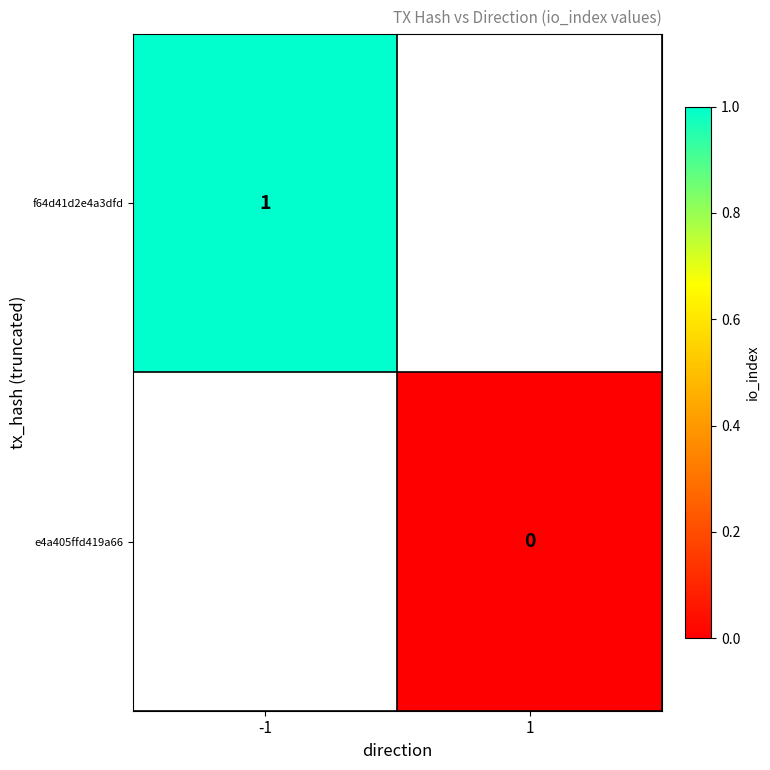

The f64d41d2e4a3dfd series shows 0 at -1. True or false?

False